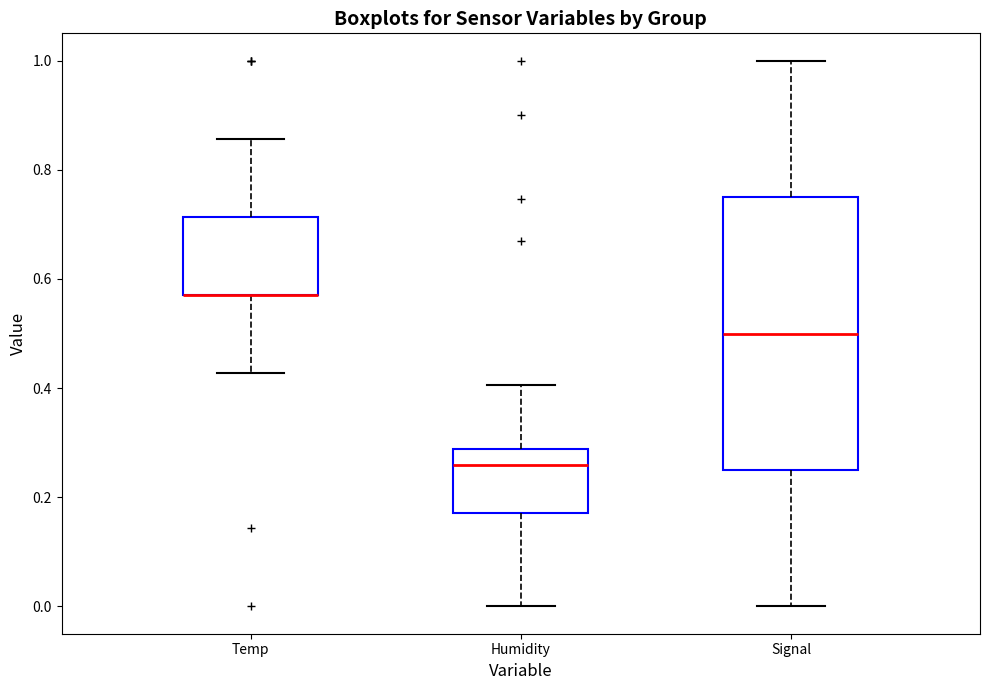

Reading left to right, transcribe this box plot: for each box, give where its median line is, the range the box spans, and where its two whiskers end, as read against the y-axis. The values are not printed on the chart, so give them approximately, as read against the axis.

Temp: median 0.58 (drawn on the box's lower edge), box 0.58 to 0.72, whiskers 0.42 to 0.86
Humidity: median 0.26, box 0.18 to 0.28, whiskers 0.00 to 0.40
Signal: median 0.50, box 0.26 to 0.76, whiskers 0.00 to 1.00